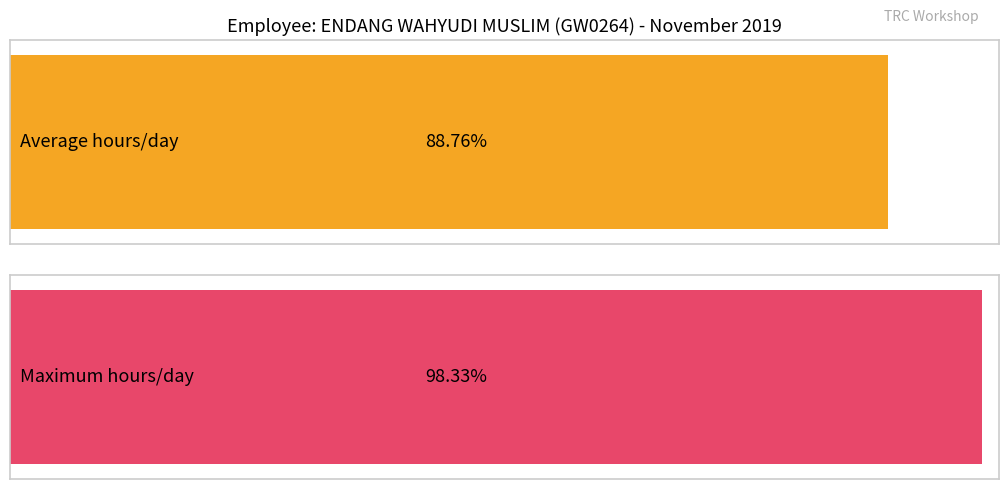

The value at 2-Sat is 3.0. True or false?

False